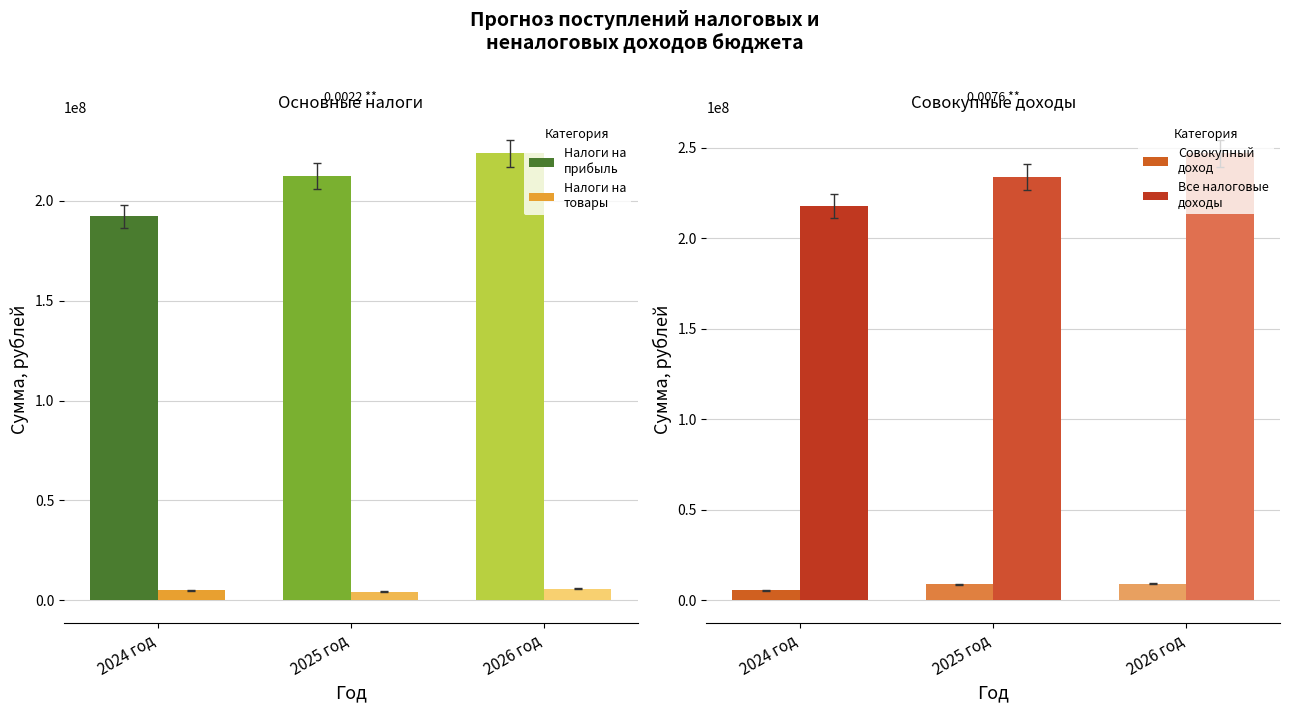

Is the value of Все налоговые
доходы at 2026 год greater than the value of Налоги на
товары at 2025 год?

Yes